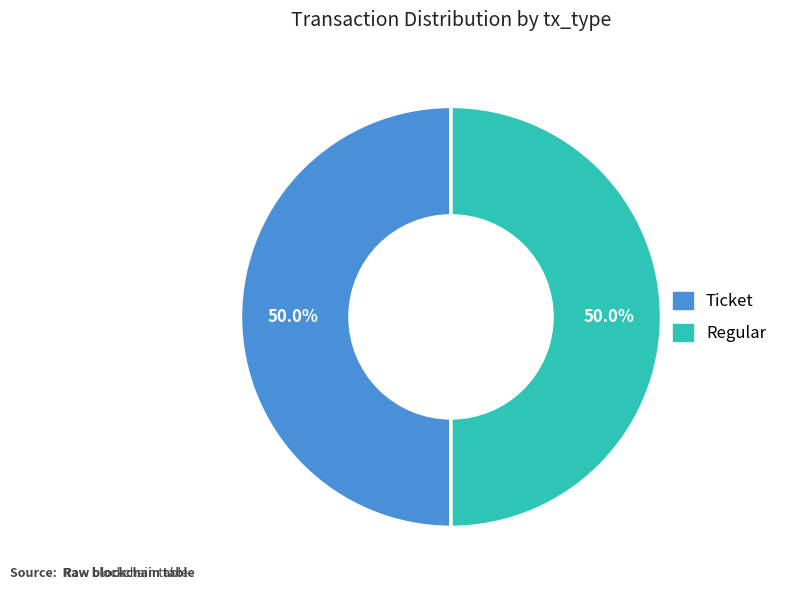

Which category has the smallest portion of the pie?

Ticket (io_index=0)